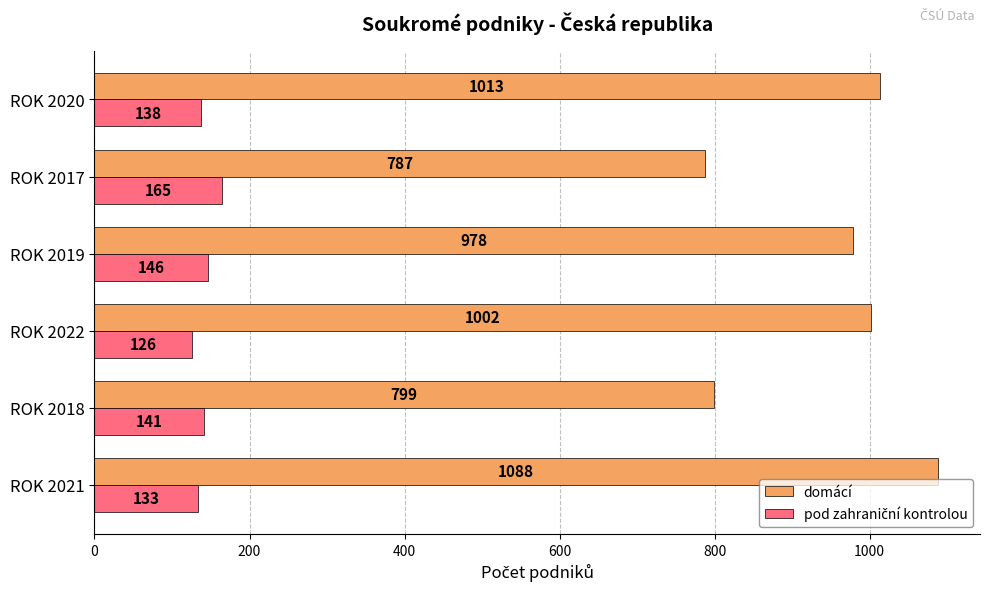

What is the difference between the highest and lowest values at ROK 2022?

876